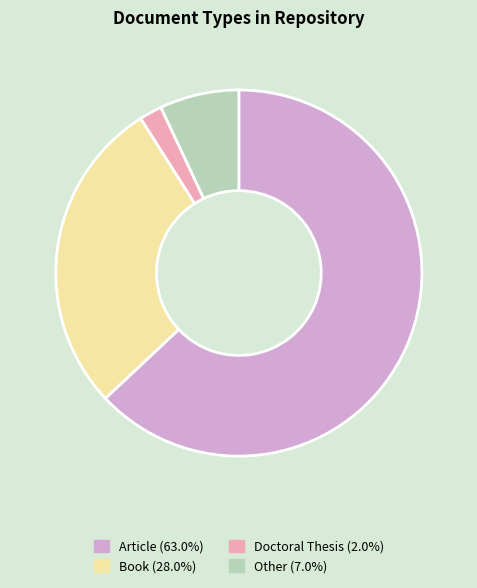

How many segments does this pie chart have?

4